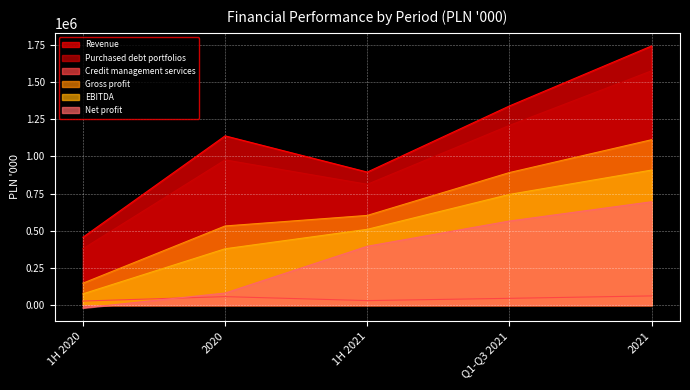

Does the chart display data point markers on the line(s)?

No